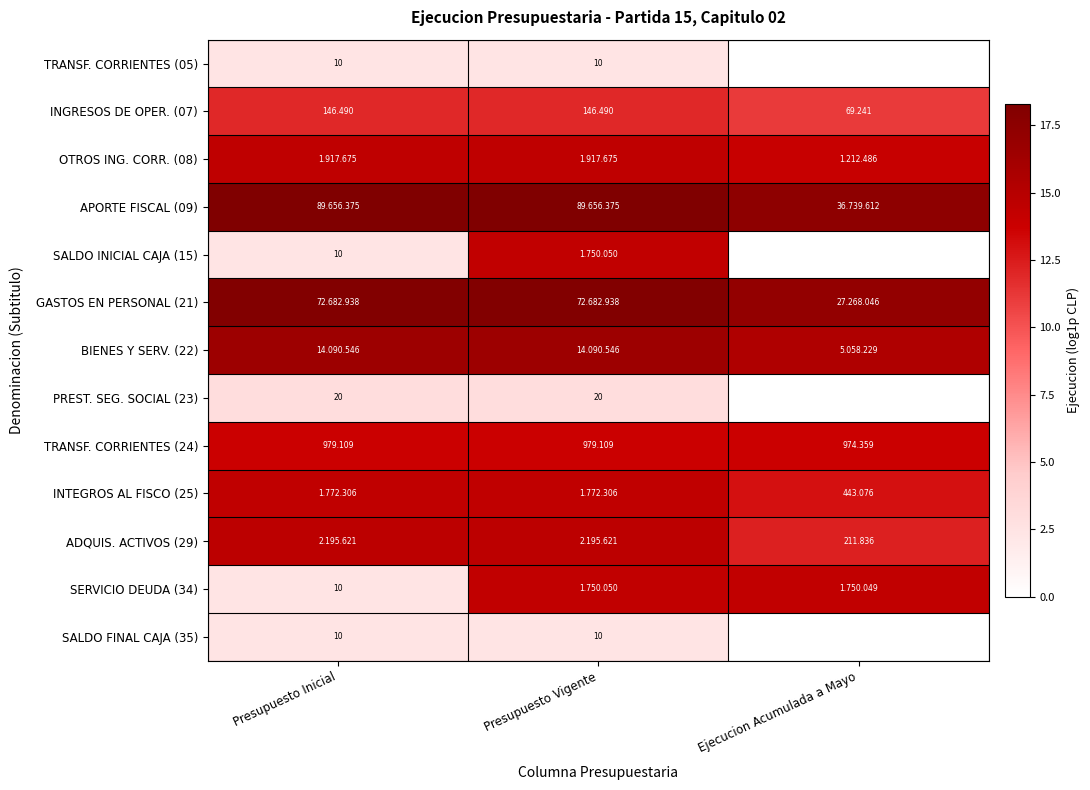

At how many categories does at least one series exceed 12?

3